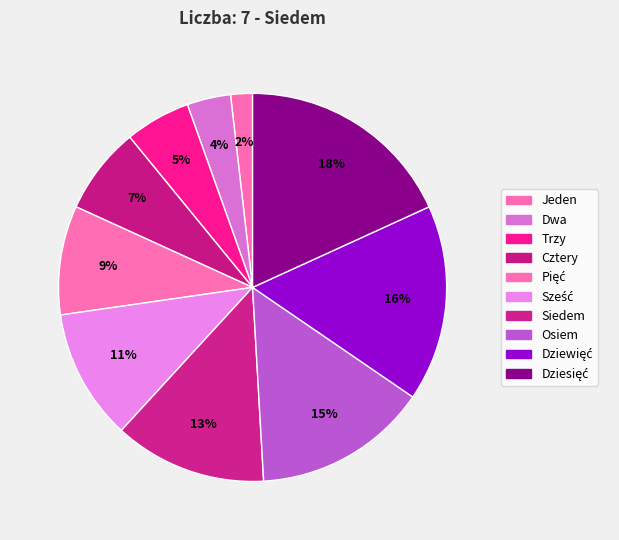

How many segments does this pie chart have?

10